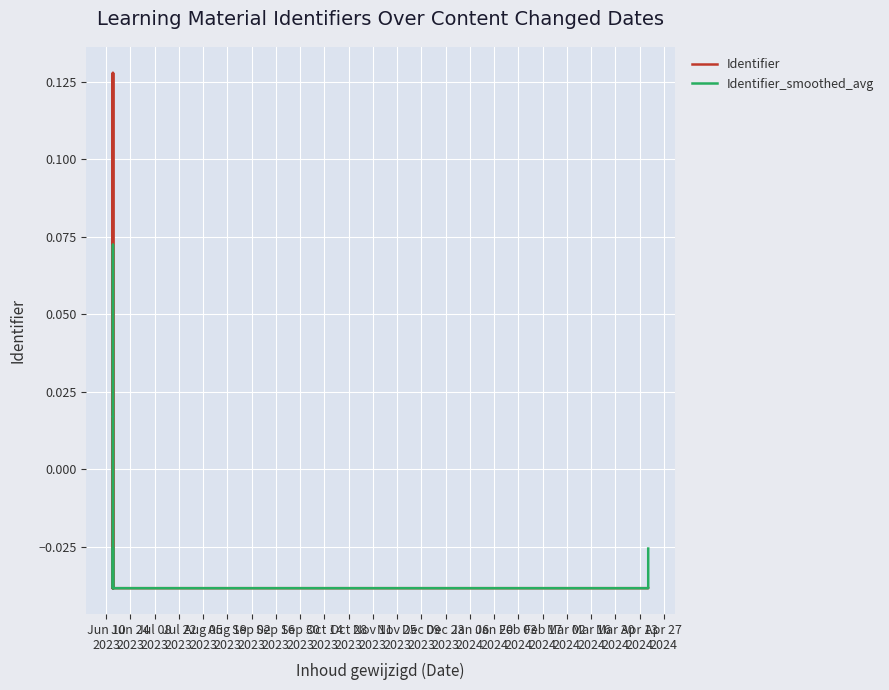

Which series has the largest range (max minus min)?

Identifier